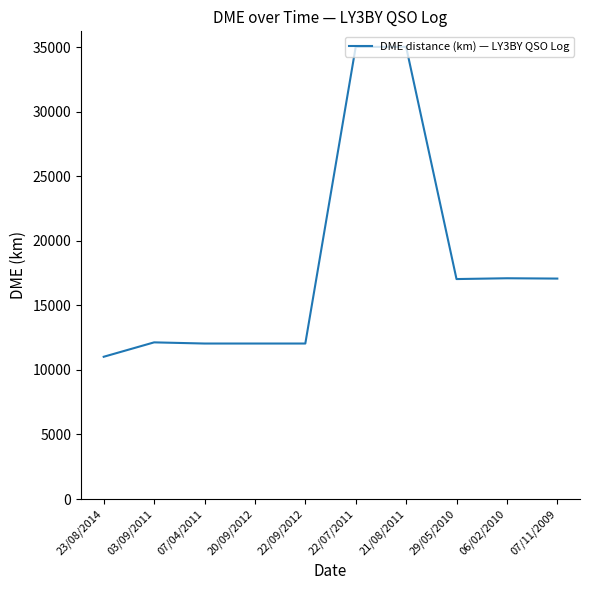

Between 07/11/2009 and 03/09/2011, which is larger?

07/11/2009